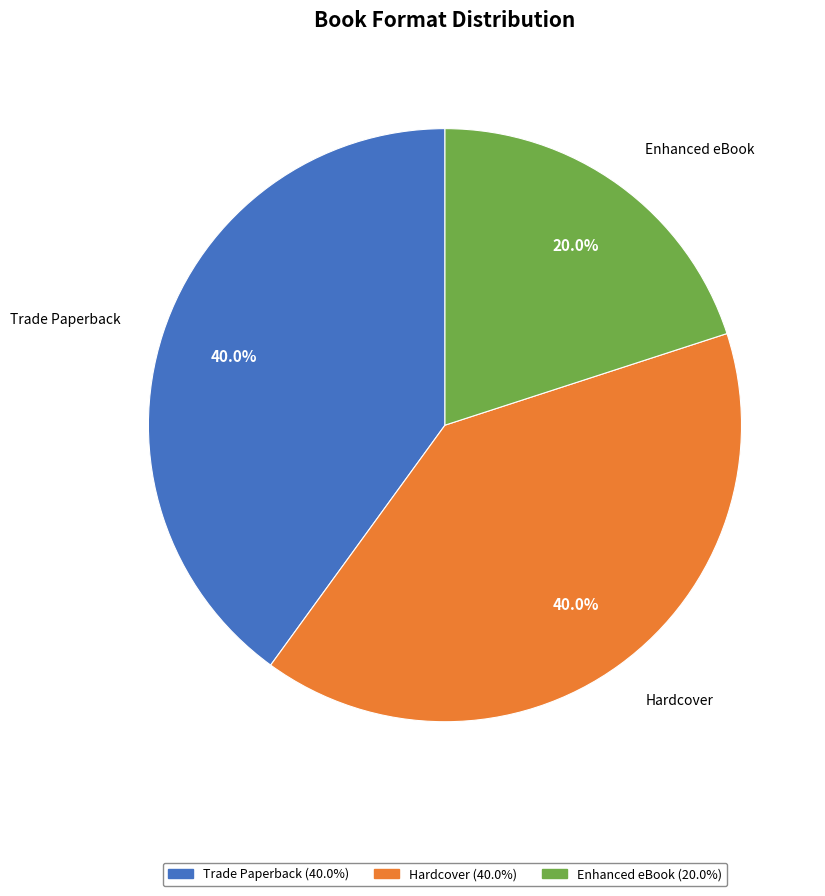

The Trade Paperback slice represents 40% of the pie. True or false?

True